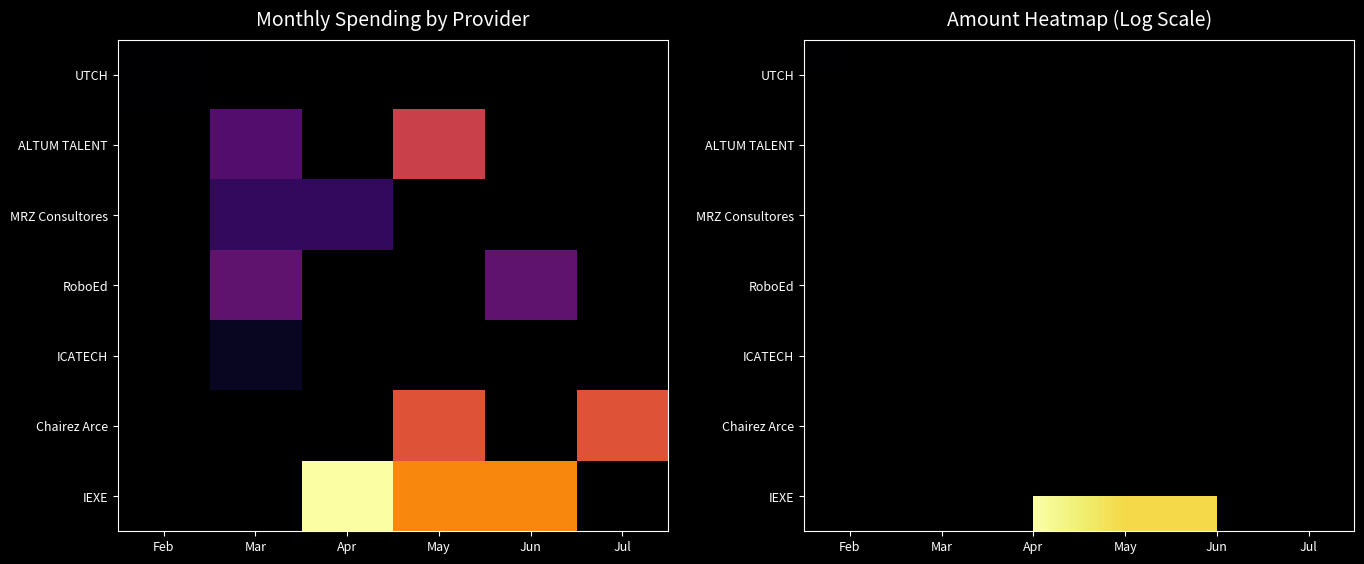

Which category has the lowest value in the RoboEd series?

Feb